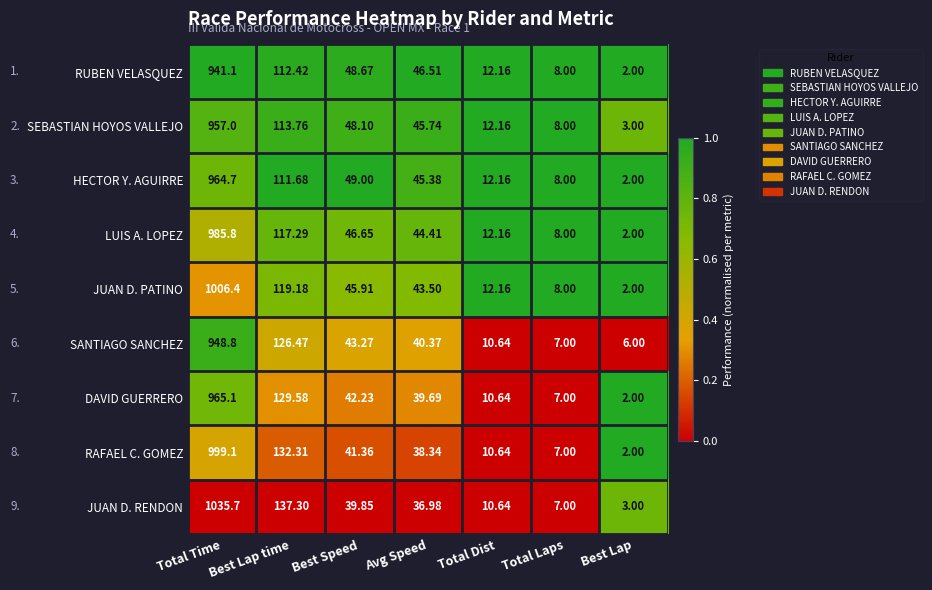

Where is JUAN D. RENDON nearest to the value 519?

Best Lap time